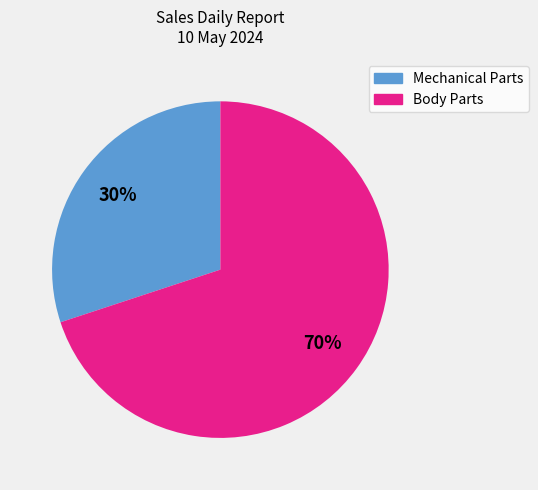

To the nearest percent, what is the difference between the largest and smallest slice percentages?

40%